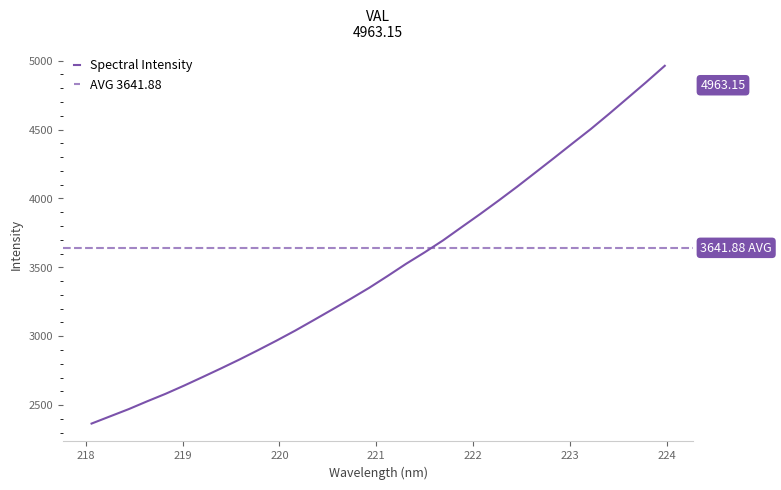

What is the sum of all values?

111709.5